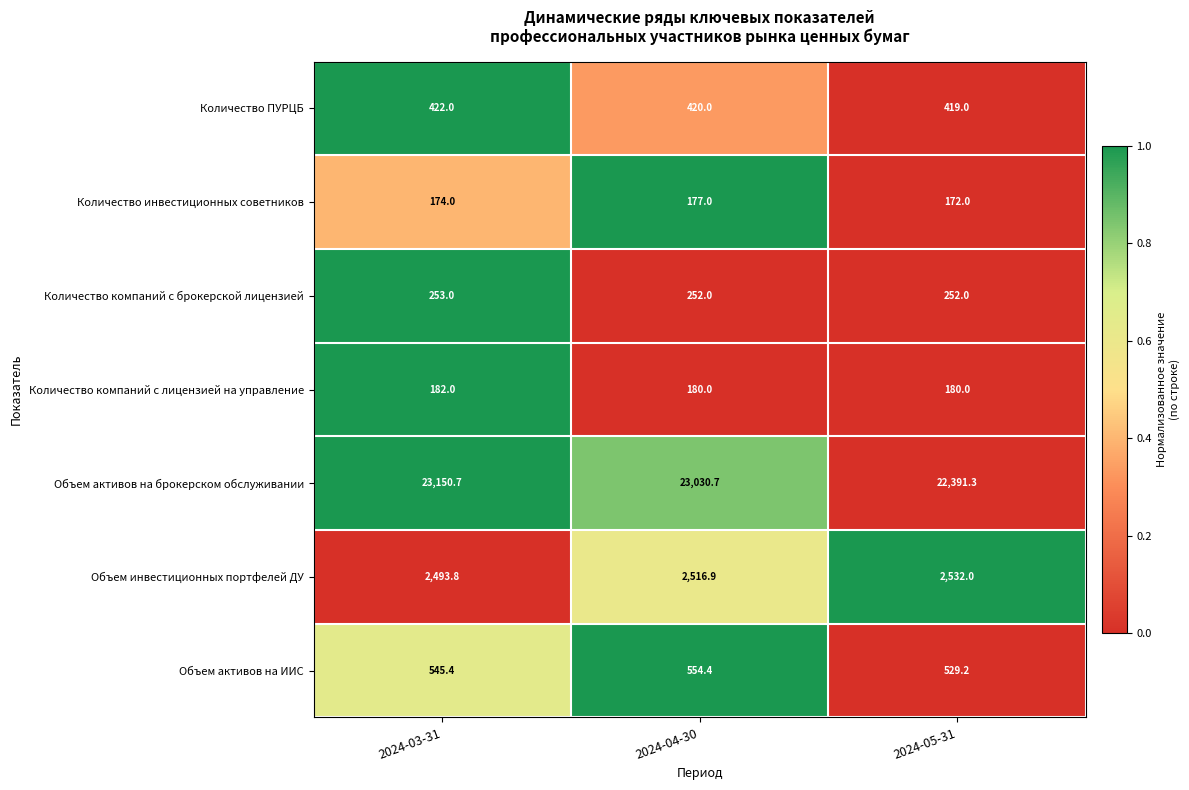

How many series are shown in this chart?

7